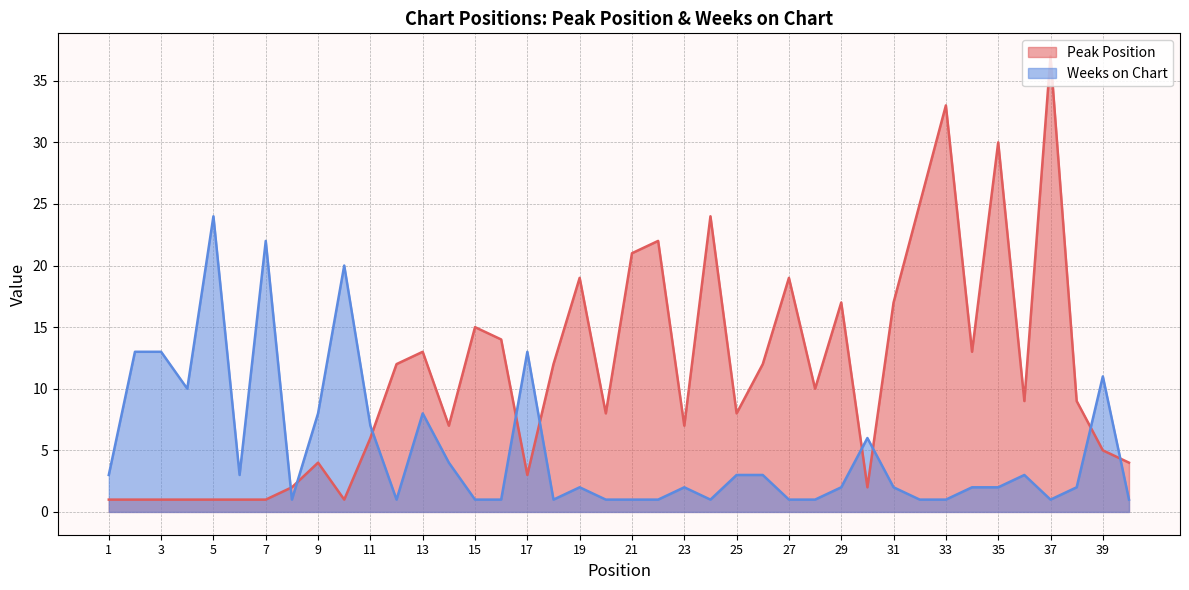

Which category has the lowest value in the Weeks on Chart series?

8